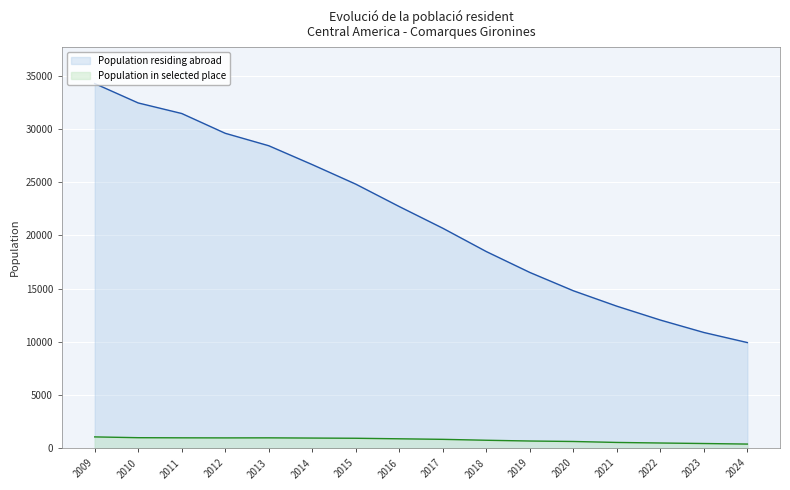

What is the sum of all Population residing abroad values?

347153